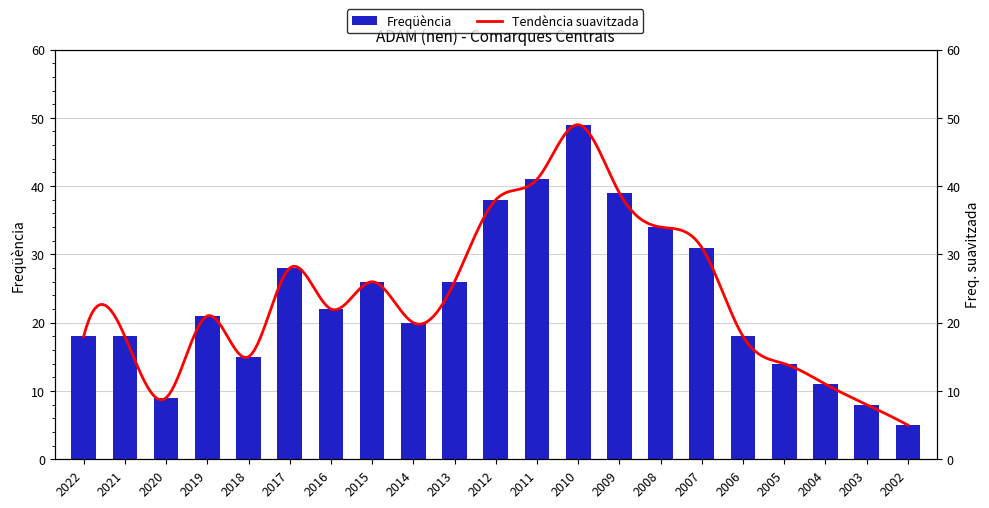

What is the value of the 21st bar from the left?

5